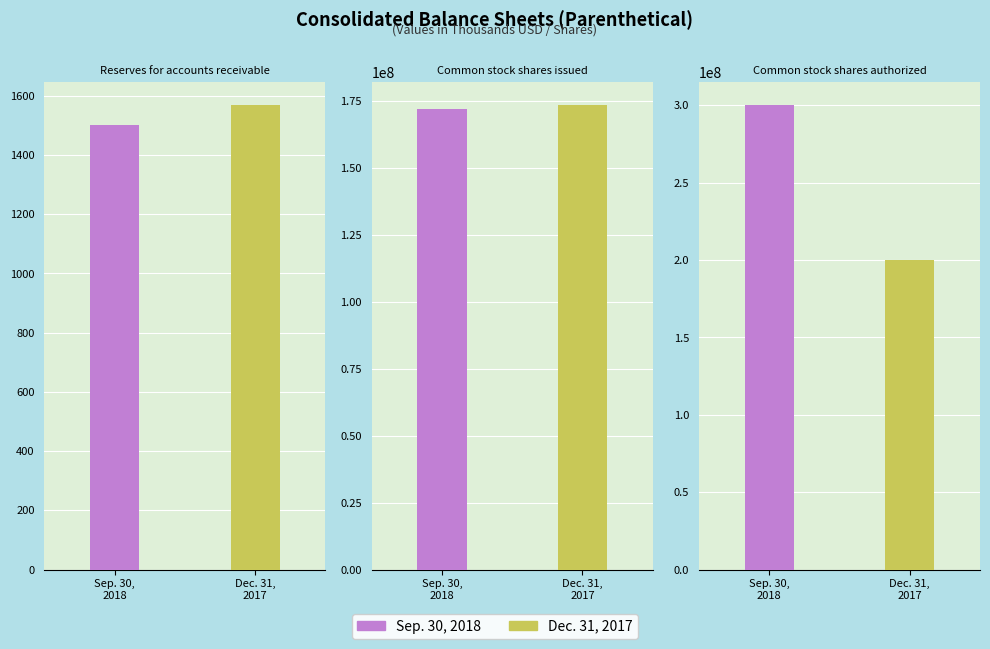

What is the total value across all series at Common stock shares authorized?

500000000